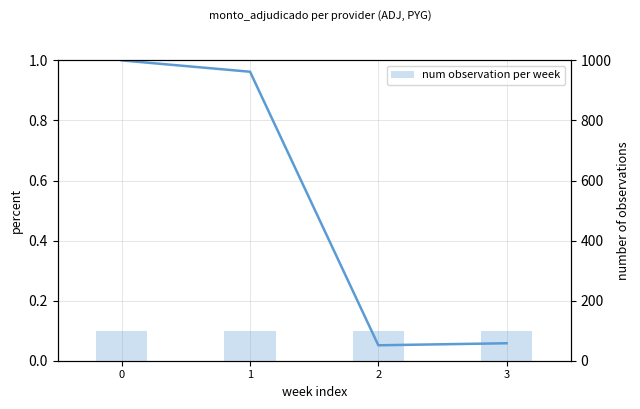

List the series in order of their overall mean, highest first.

num observation per week, percent monto adjudicado